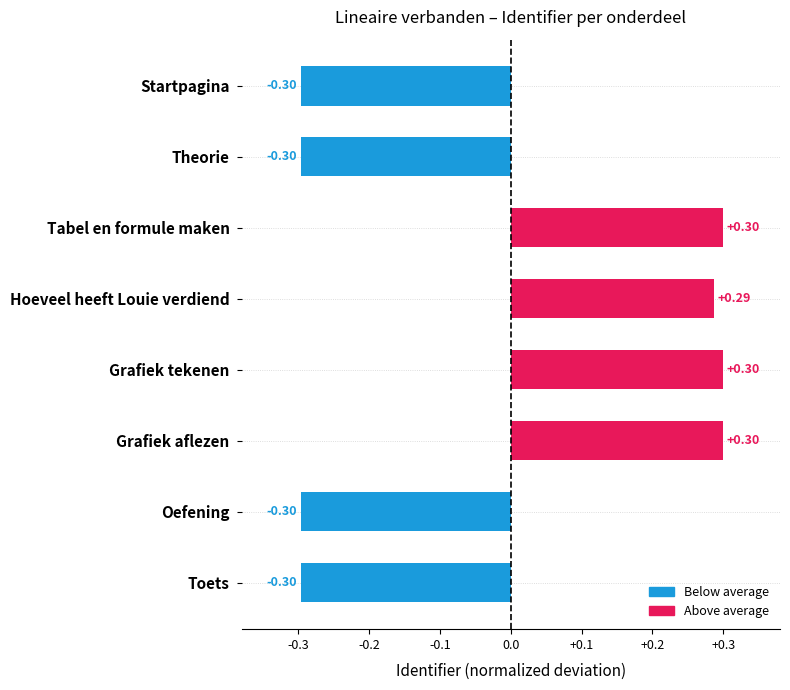

What is the smallest value displayed?

-0.3